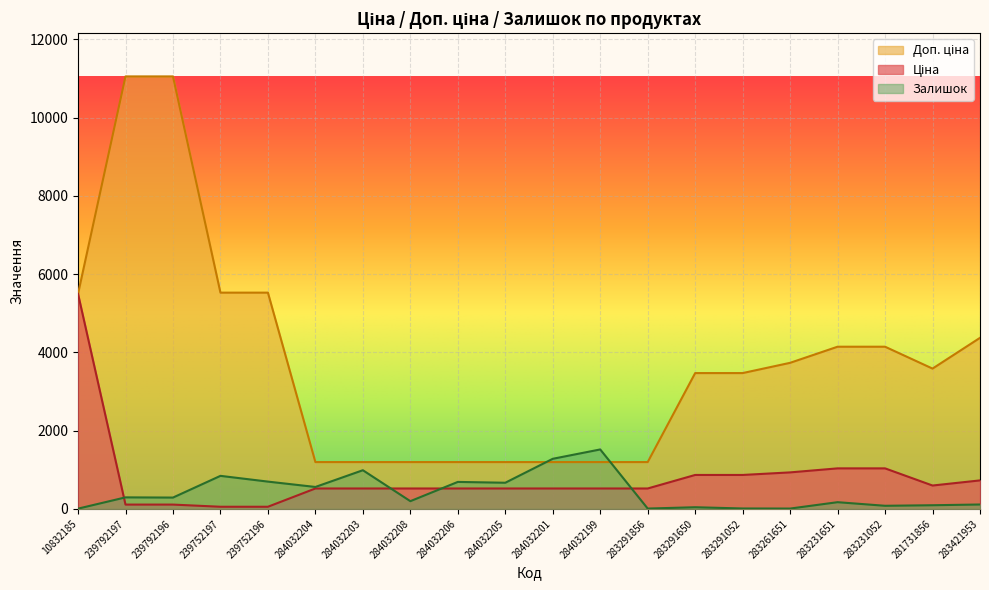

How many distinct data groups are displayed?

3